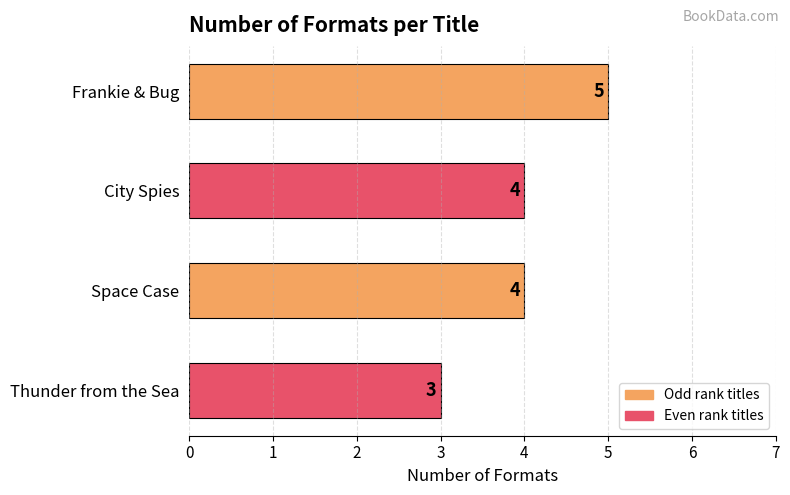

What is the difference between the maximum and second lowest values?

1